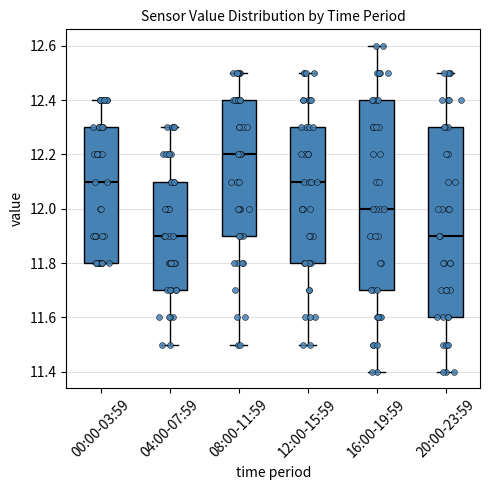

Where does the median line of the box for 04:00-07:59 sit on the y-axis? The values are not printed on the chart, so give them approximately, as read against the axis.

11.9